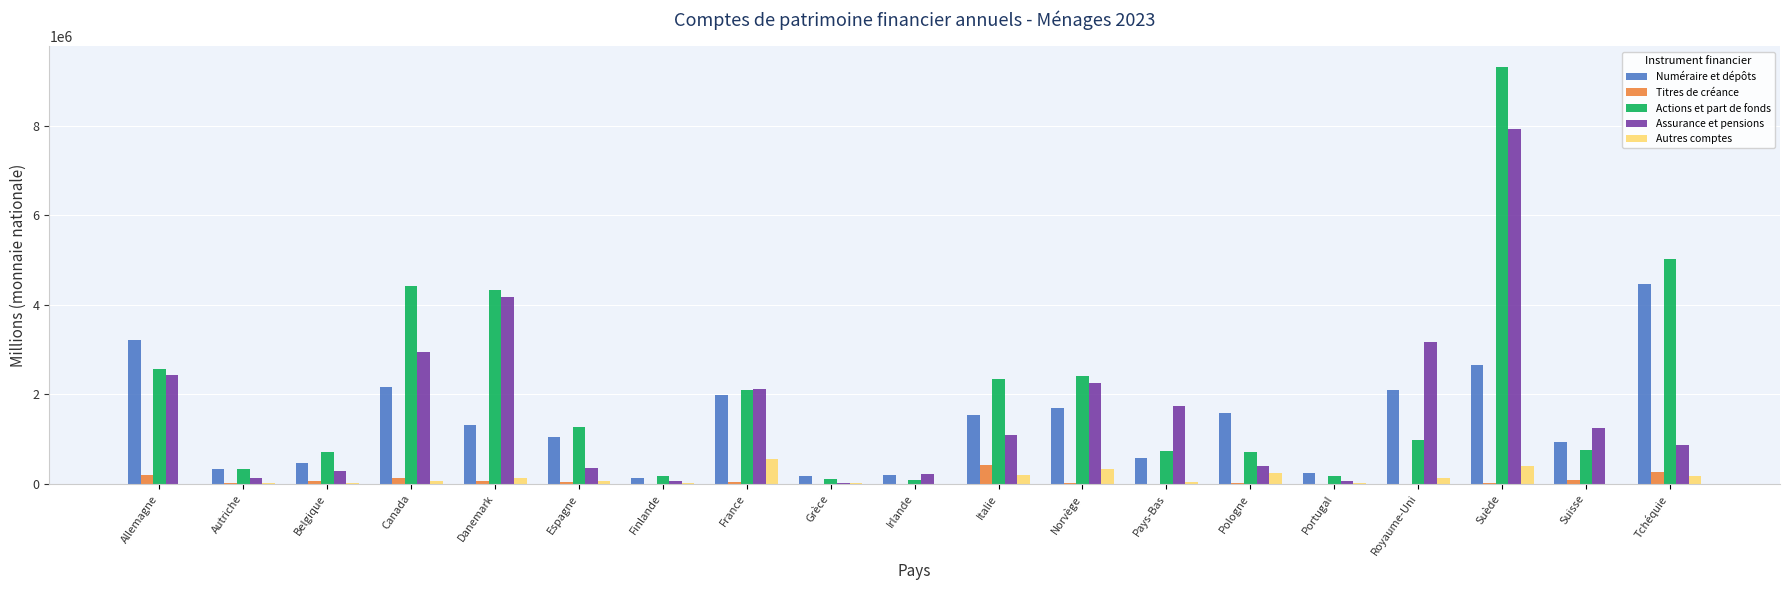

At which category is the sum across all series the highest?

Suède